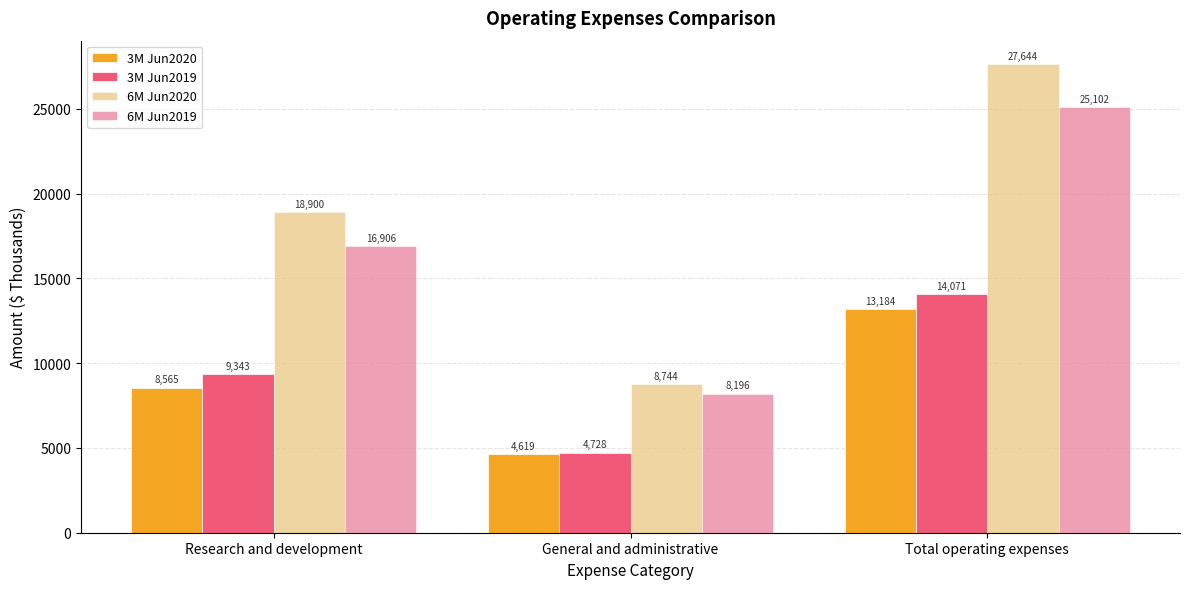

Read the 6M Jun2019 value at General and administrative.

8196